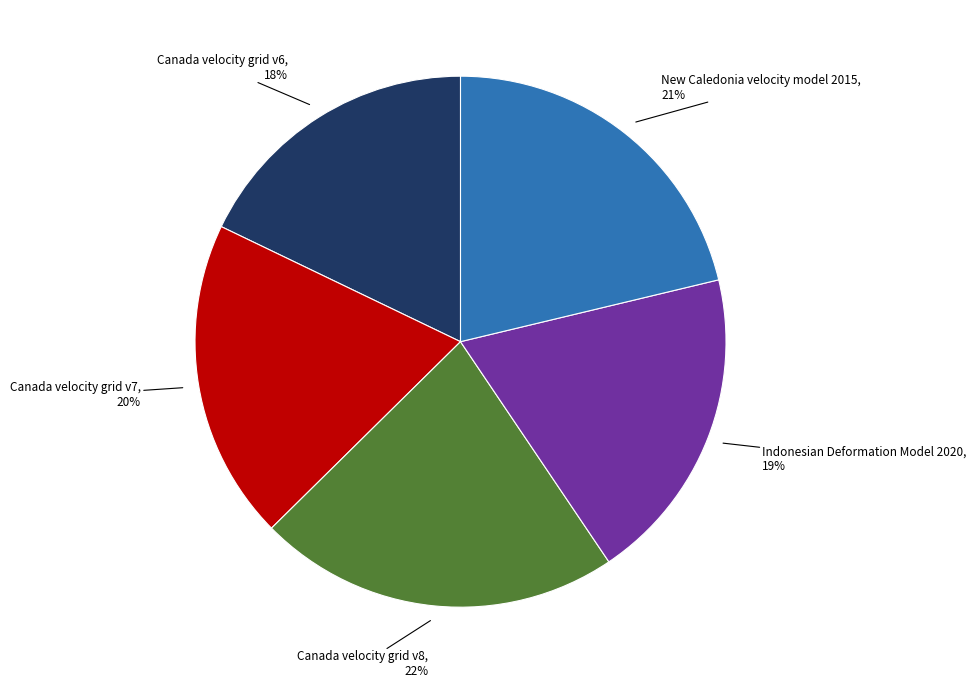

Is it true that New Caledonia velocity model 2015 is 21% of the pie?

True